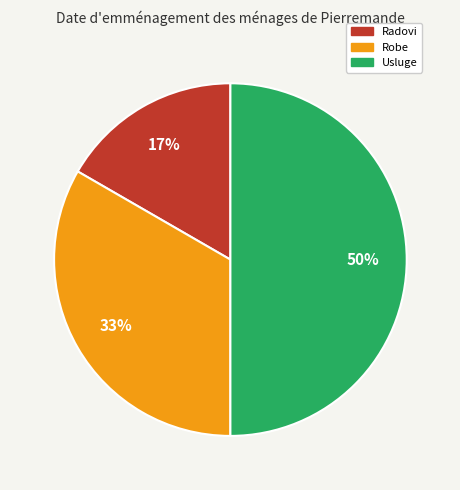

Count the number of slices in the pie.

3